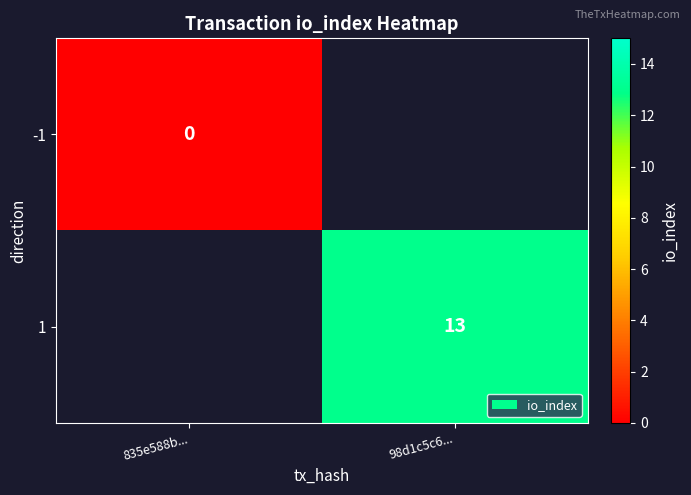

The value of 1 at 98d1c5c6... is 13. True or false?

True